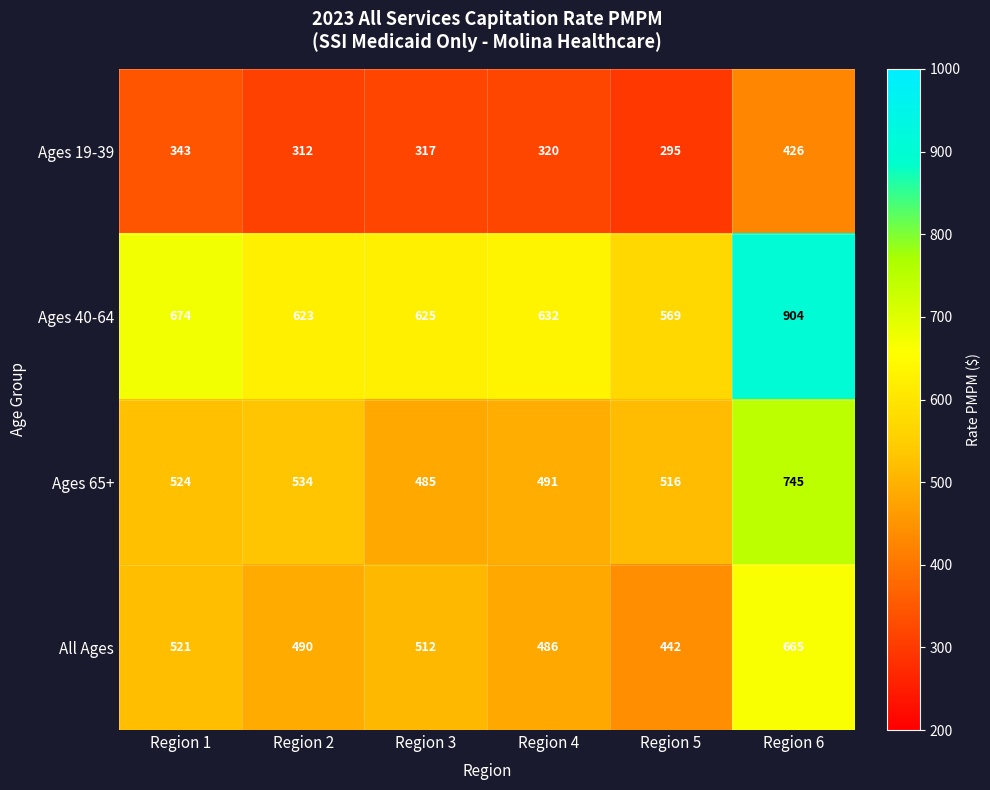

At Region 6, list the series in order from smallest to largest.

Ages 19-39, All Ages, Ages 65+, Ages 40-64